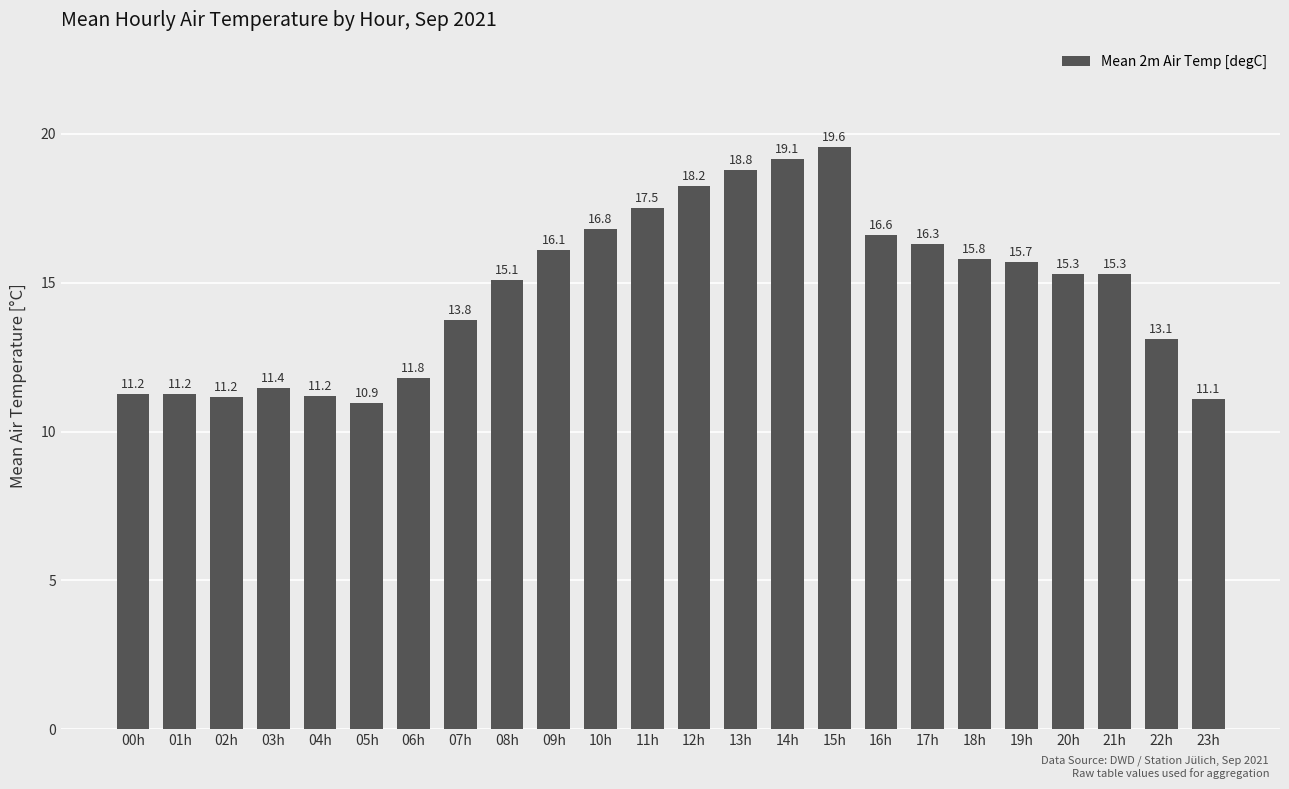

What is the approximate value at 20h?

15.3